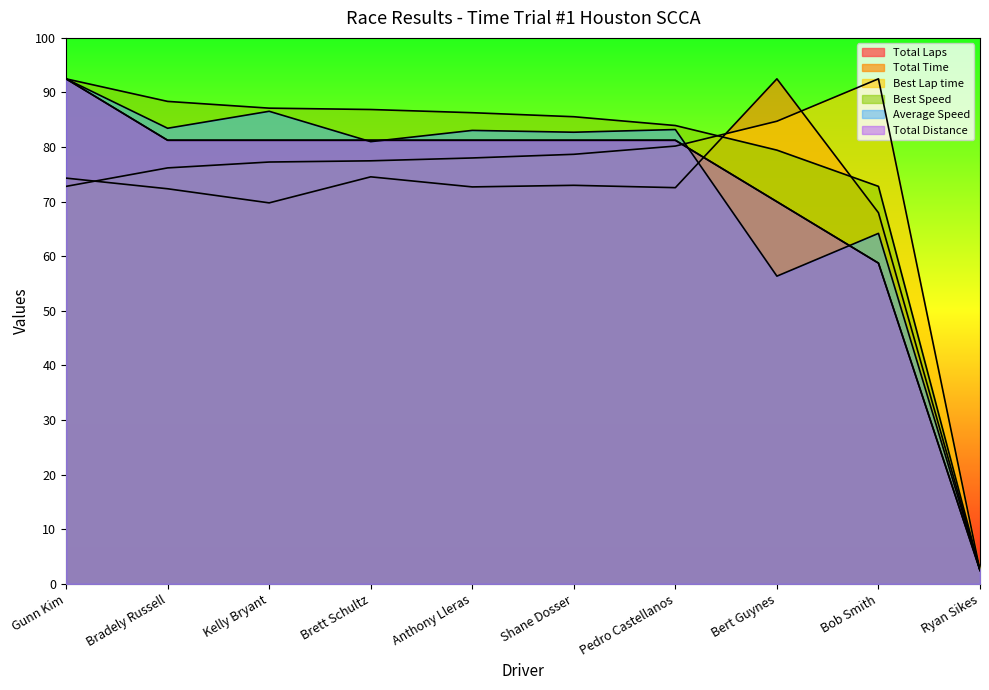

How many lines are shown in the chart?

6